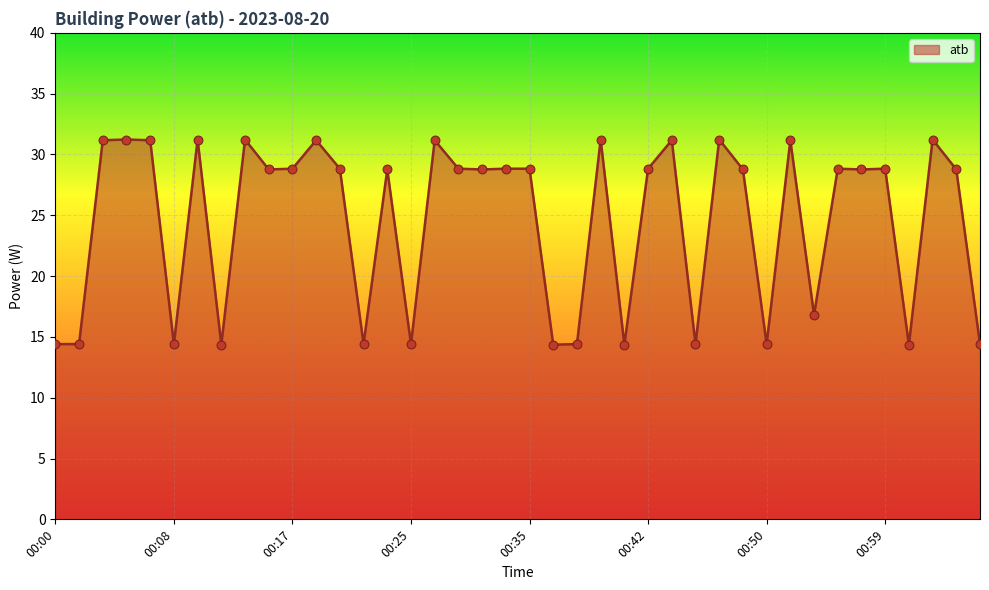

What is the difference between the maximum and minimum values?

16.9